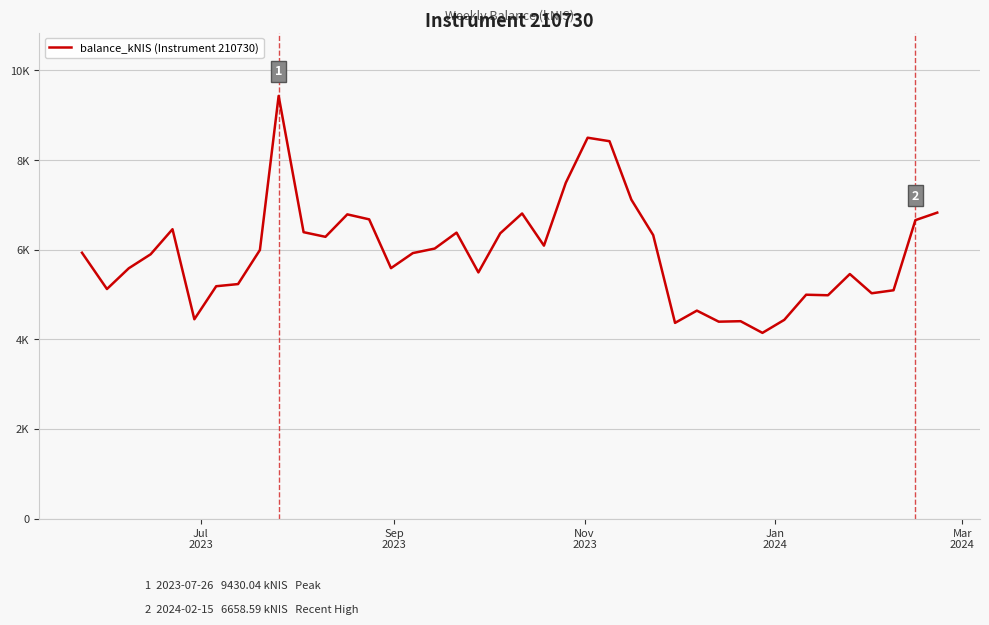

Does the chart display data point markers on the line(s)?

No